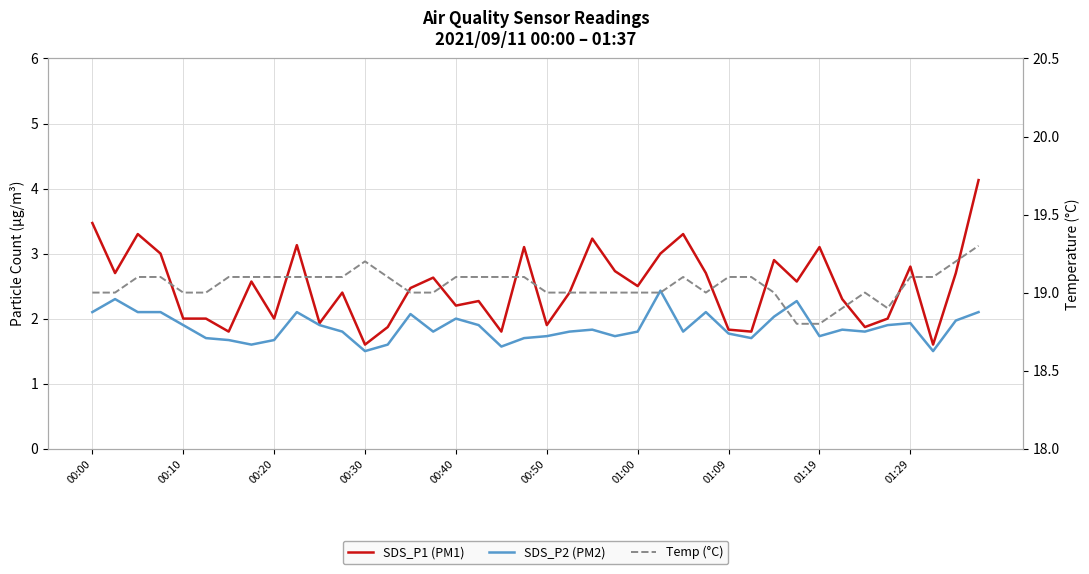

List the series in order of their peak value, highest first.

Temp (°C), SDS_P1 (PM1), SDS_P2 (PM2)